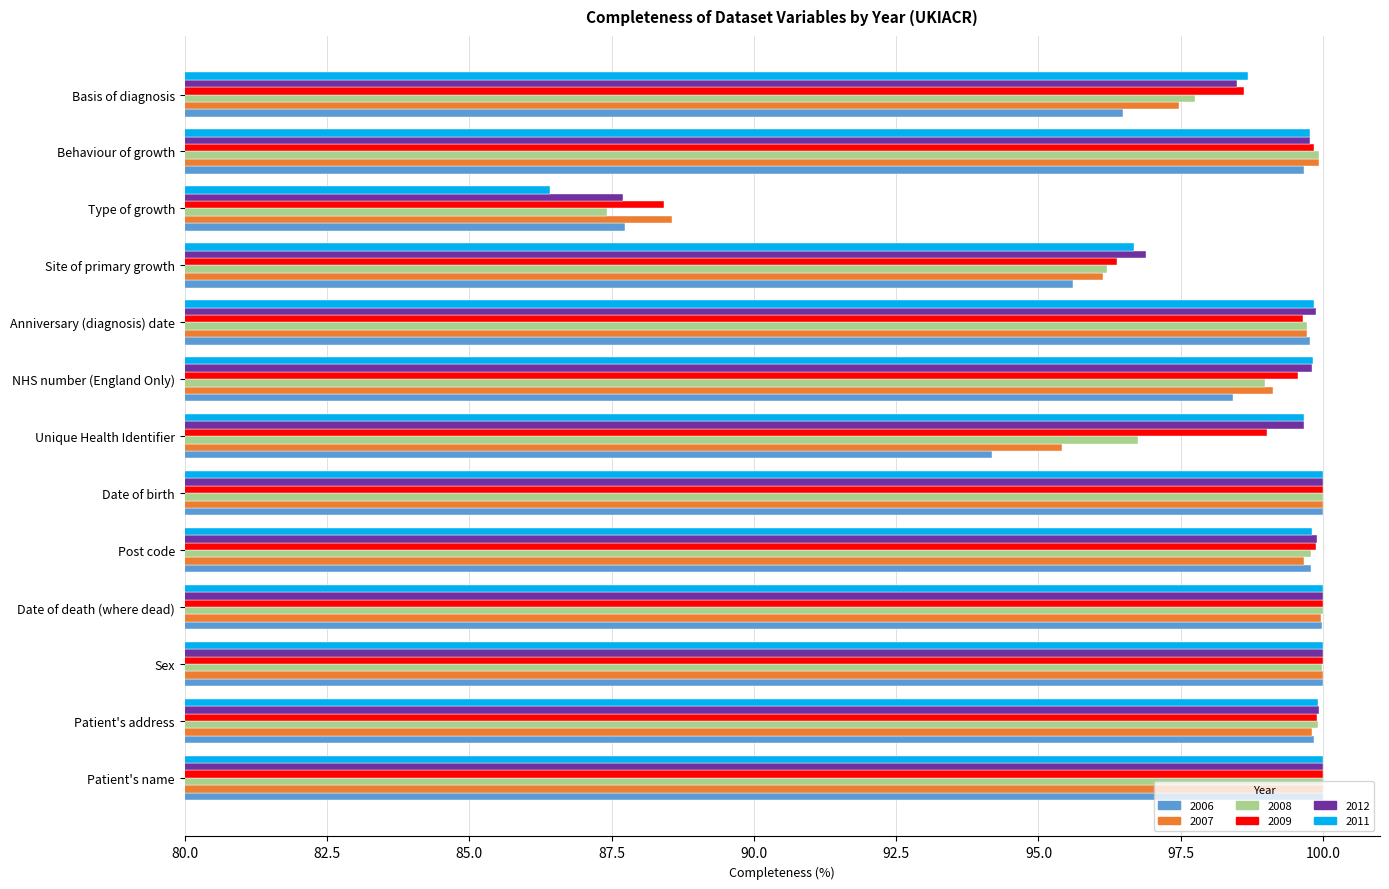

Which series has the widest spread of values?

2011